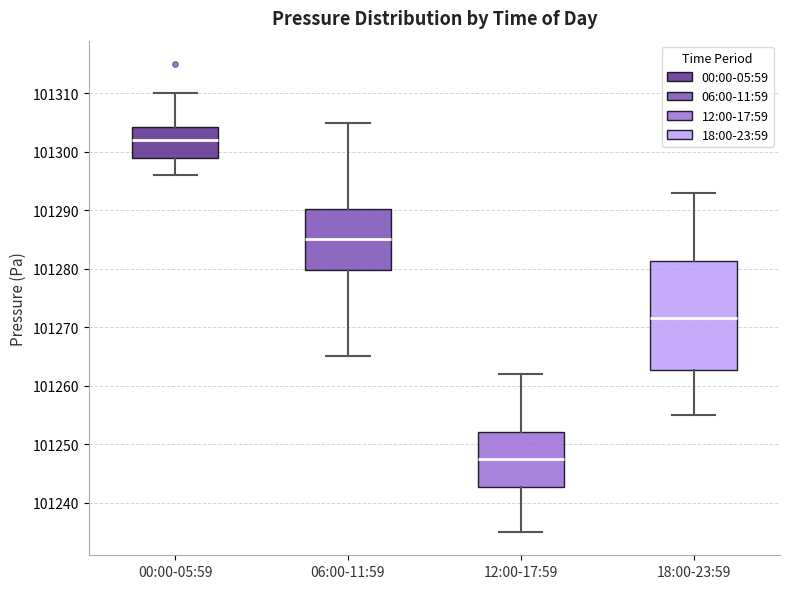

Comparing the boxes themselves (not the whiskers), which one is the tallest?

18:00-23:59